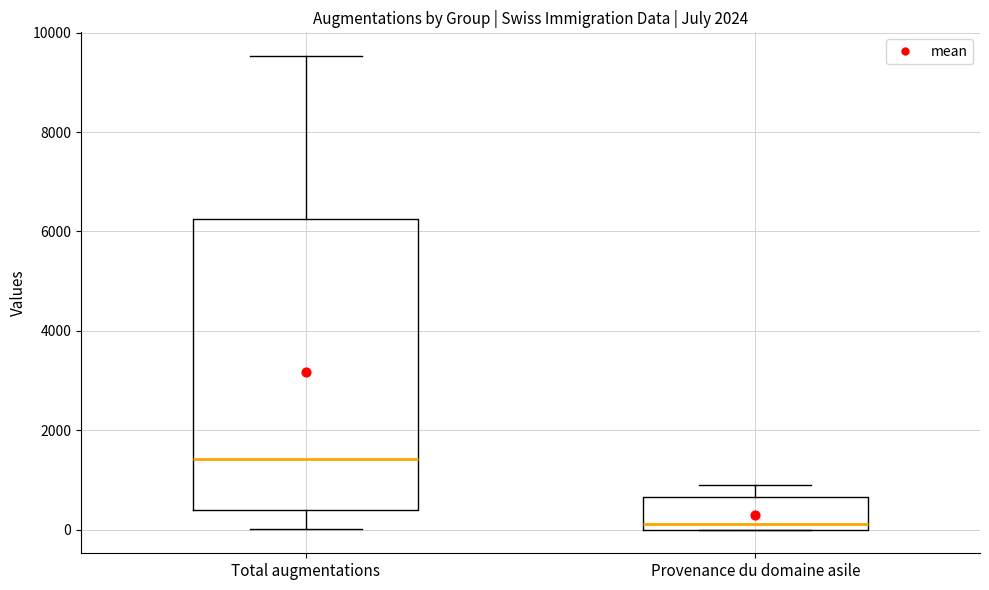

Which box has the lowest median line?

Provenance du domaine asile